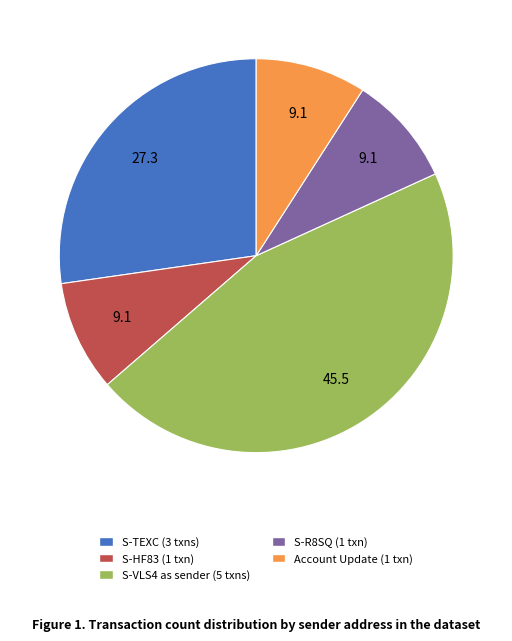

Which category has the biggest portion of the pie?

S-VLS4 as sender (5 txns)